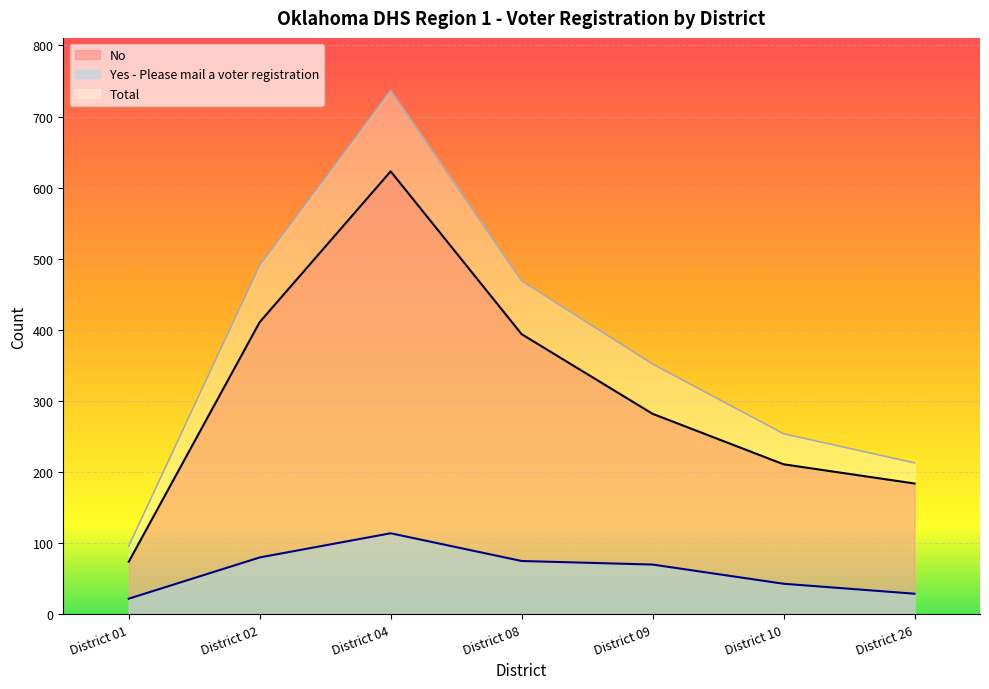

The Total series shows 469 at District 08. True or false?

True